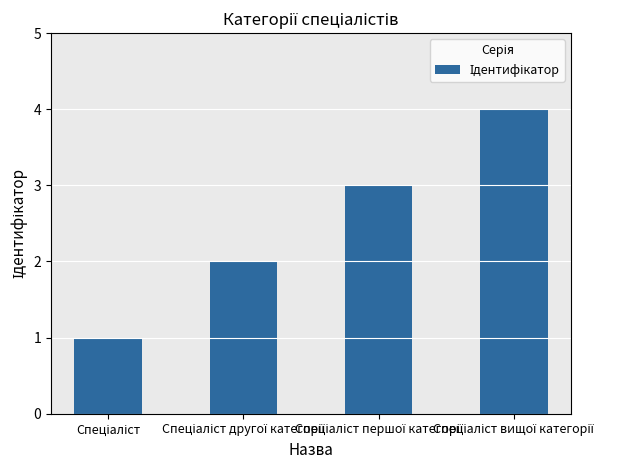

What is the greatest value displayed?

4